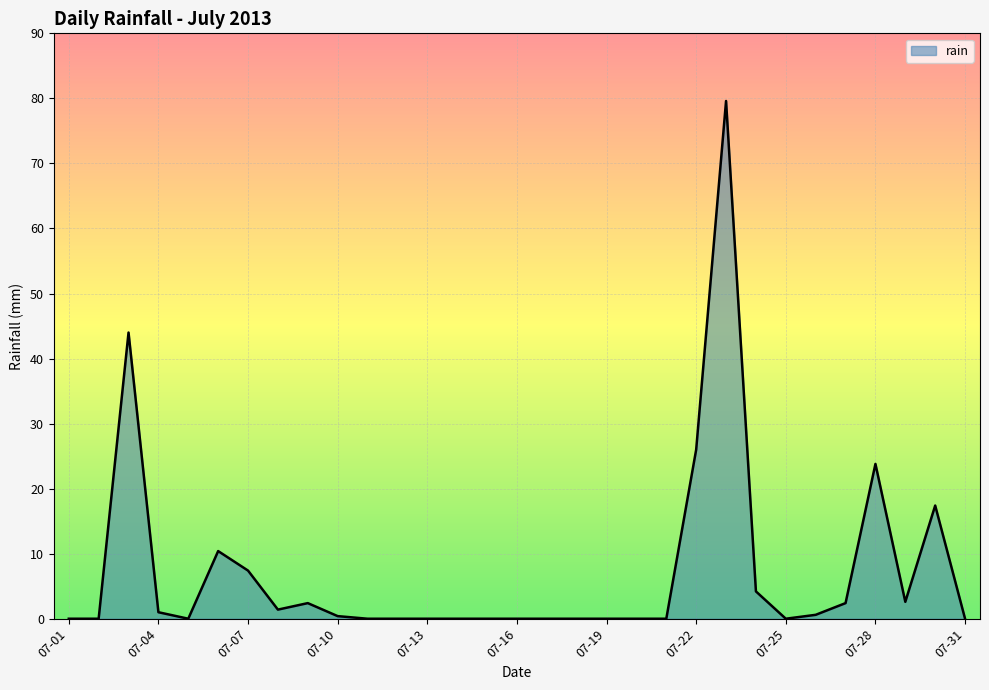

What is the maximum value shown in the chart?

79.6